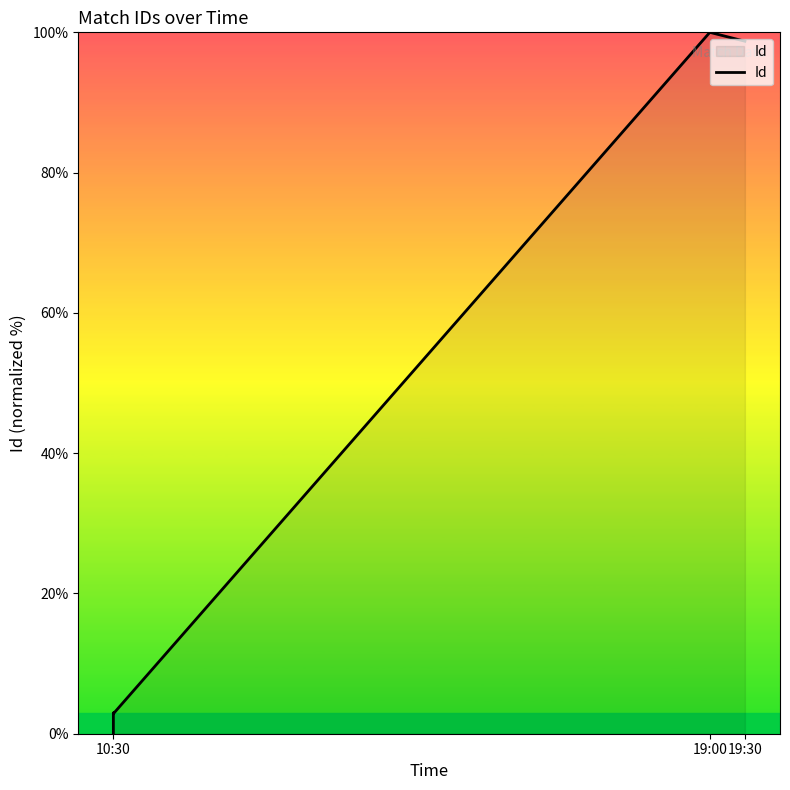

What is the sum of the values at 19:30 and 19:00?

5.8